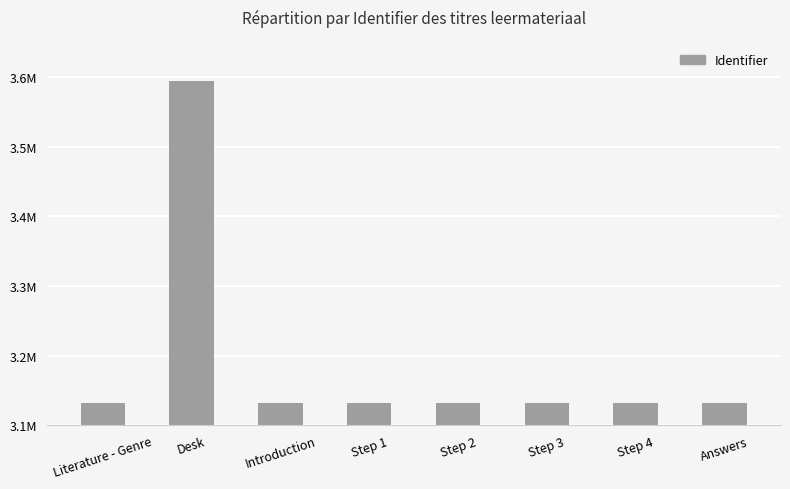

What is the minimum value shown in the chart?

3132461